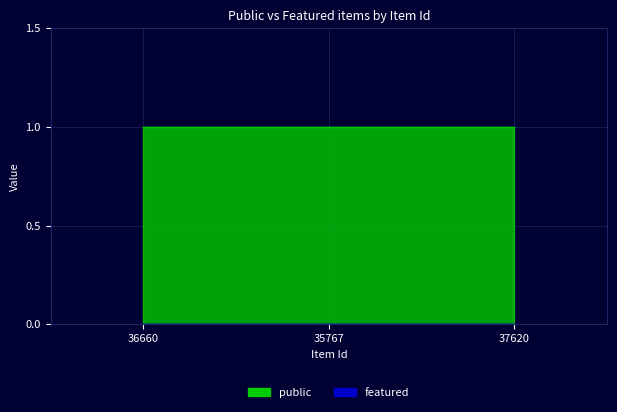

Reading left to right, list all the values displayed in this chart.

public: 1	1	1
featured: 0	0	0